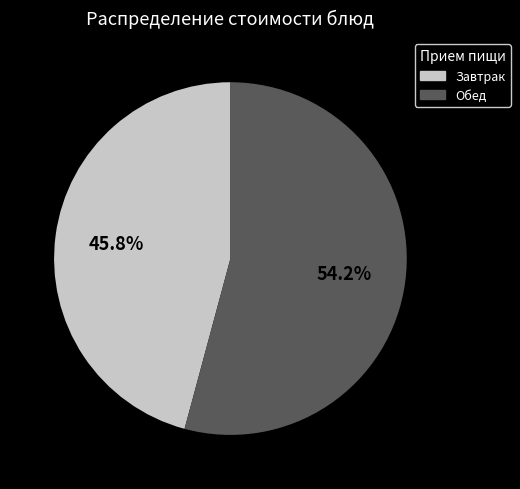

Is there a majority slice in this chart?

Yes